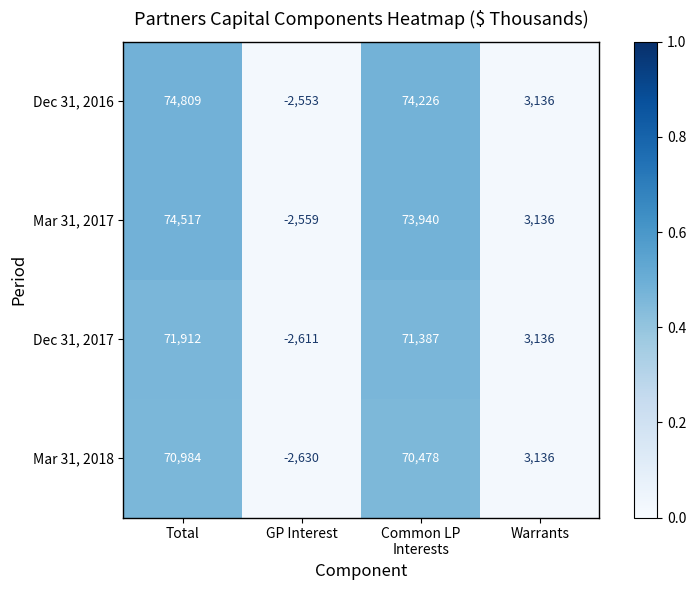

How many categories are shown in the chart?

4